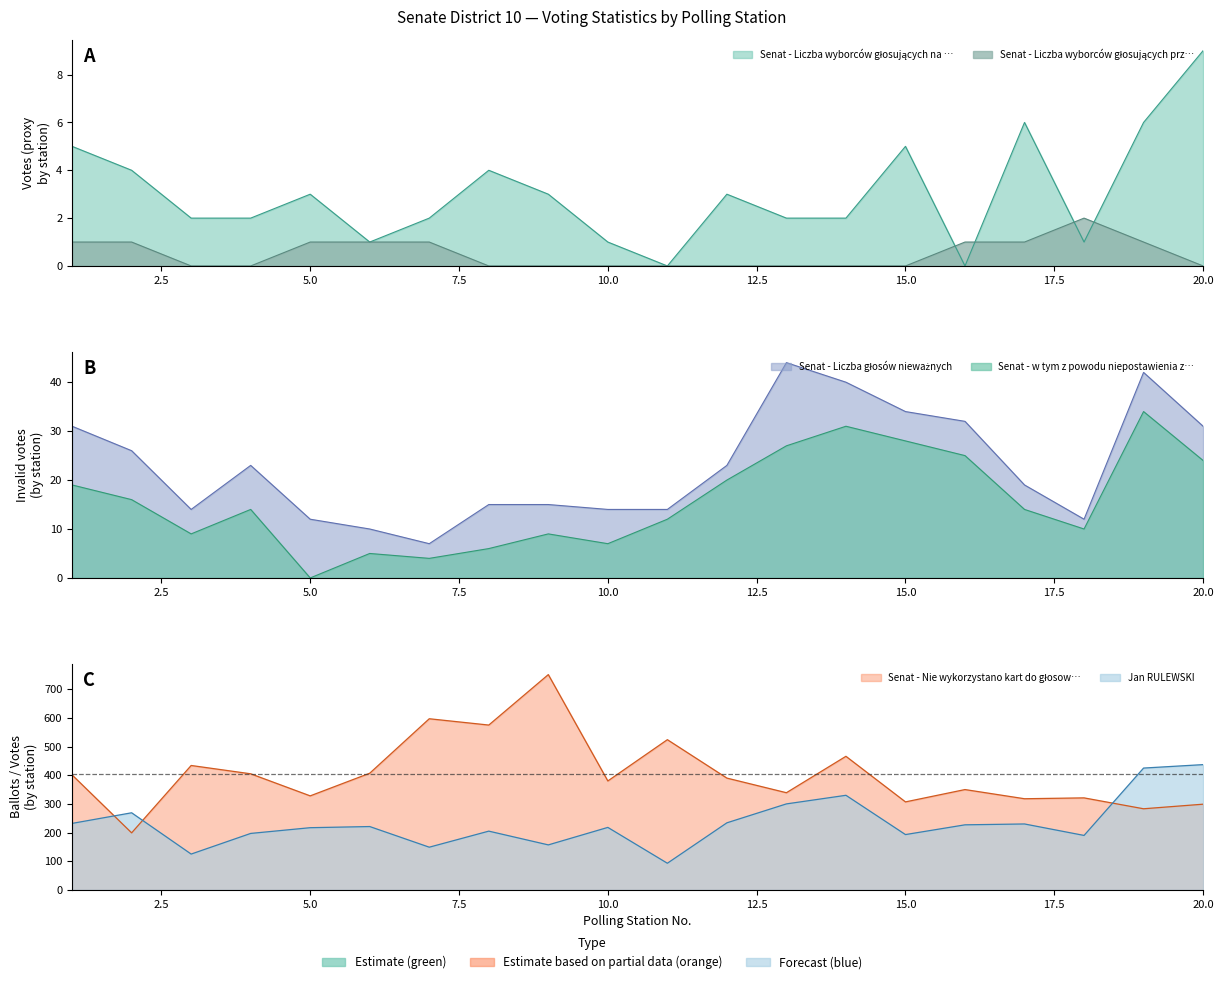

How many interior local peaks does the Senat - w tym z powodu niepostawienia z… series have?

5